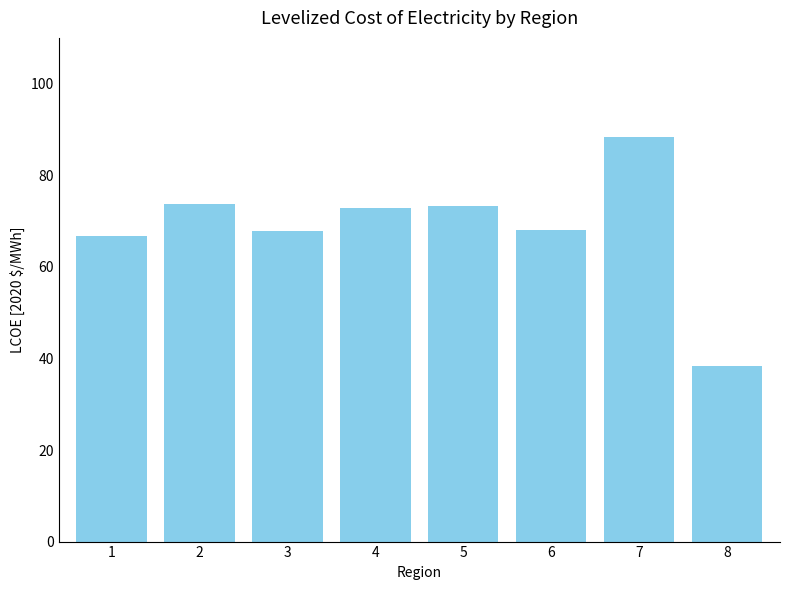

What is the value of the 5th bar from the left?

73.3